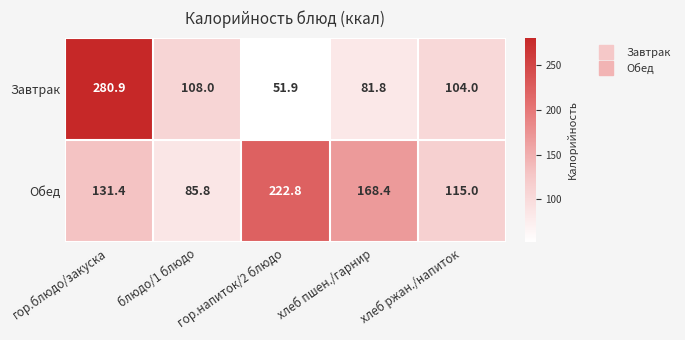

What is the difference between the highest and lowest values at хлеб ржан./напиток?

11.0